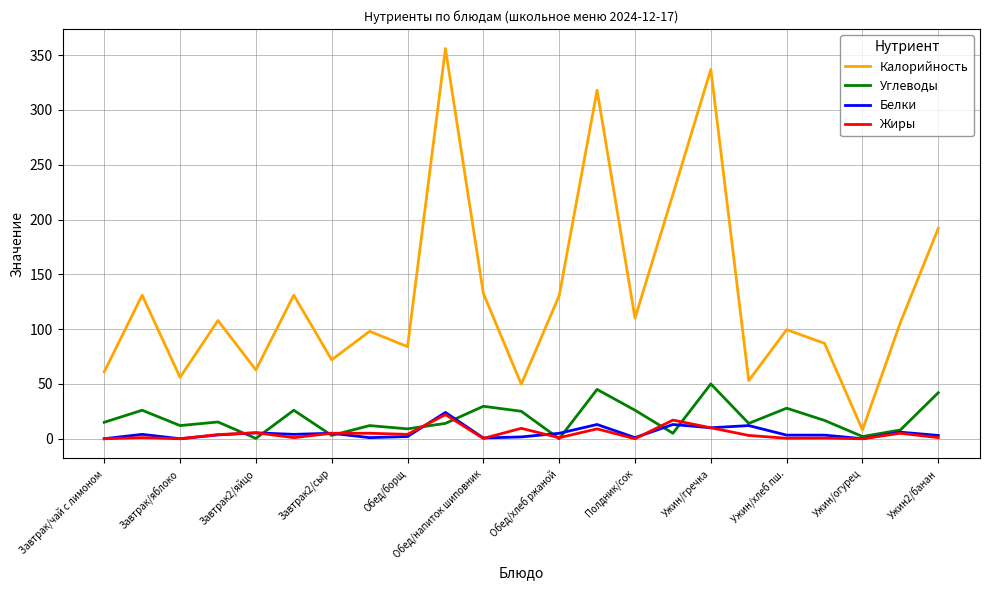

True or false: Калорийность and Белки intersect in this chart.

False